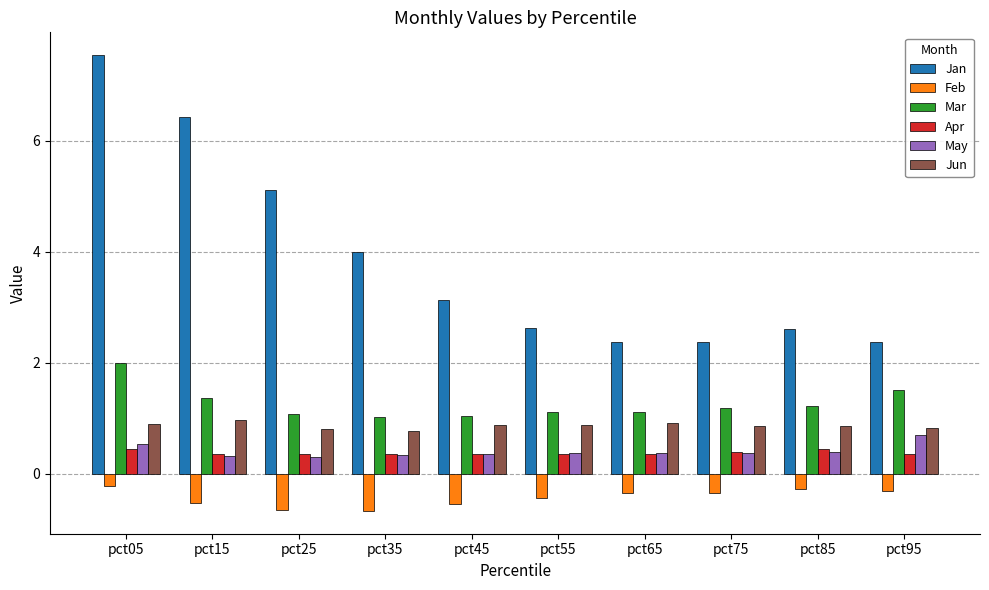

At which category does the chart reach its peak across all series?

pct05